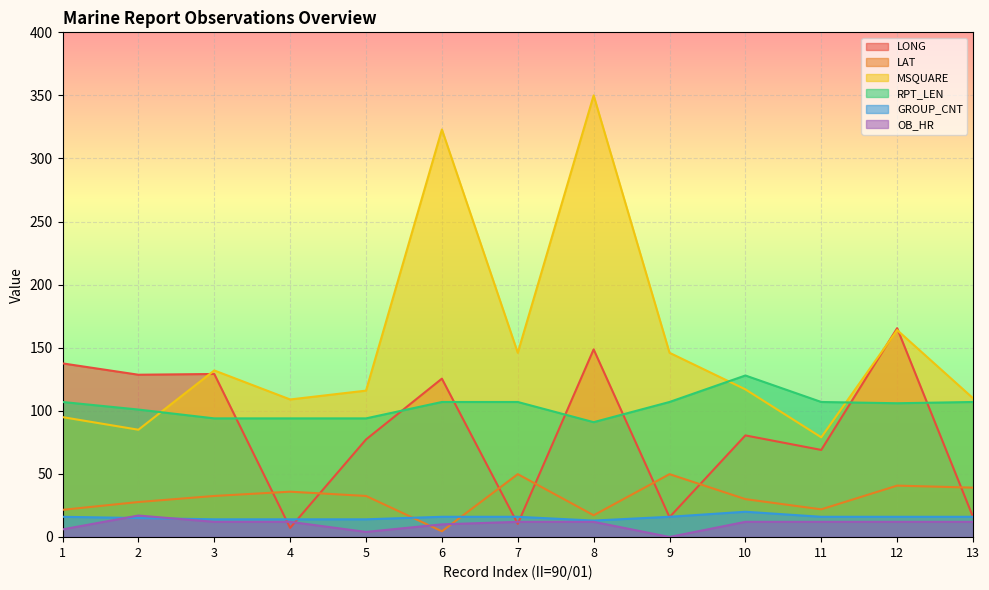

Where is the first local maximum for LONG?

3